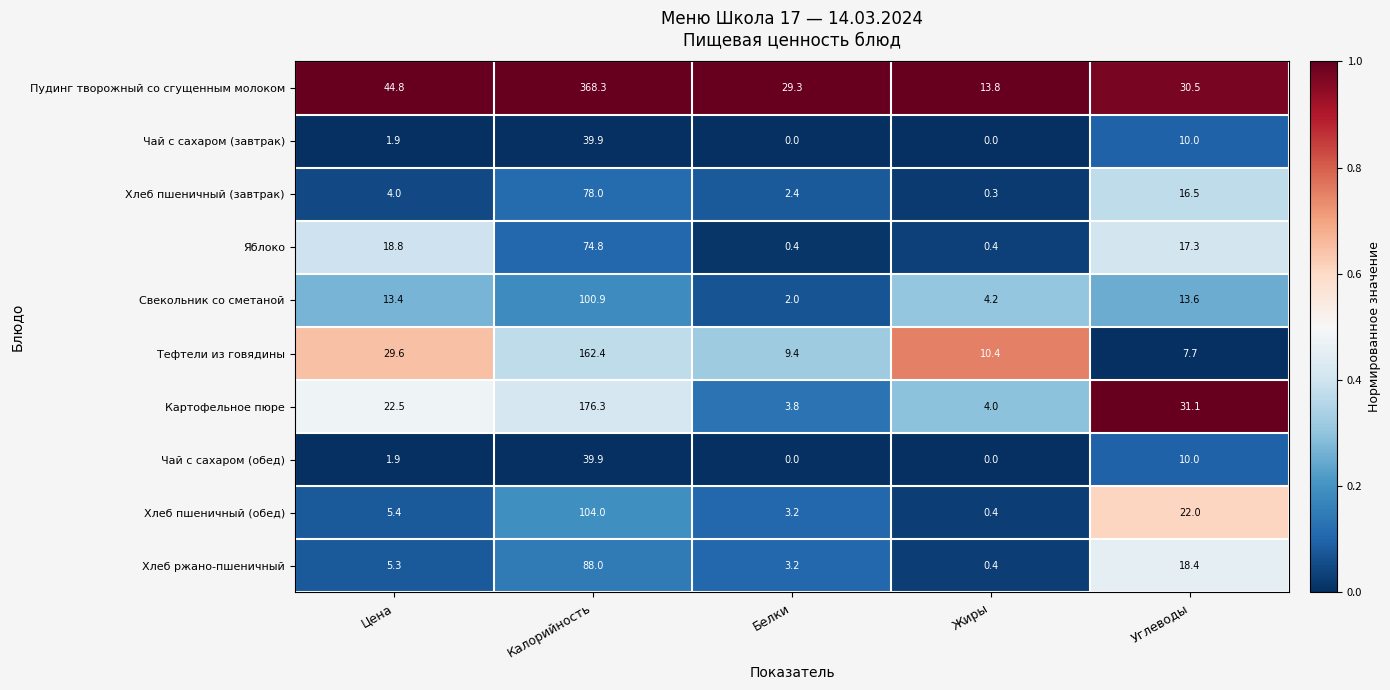

At which category is the sum across all series the highest?

Калорийность